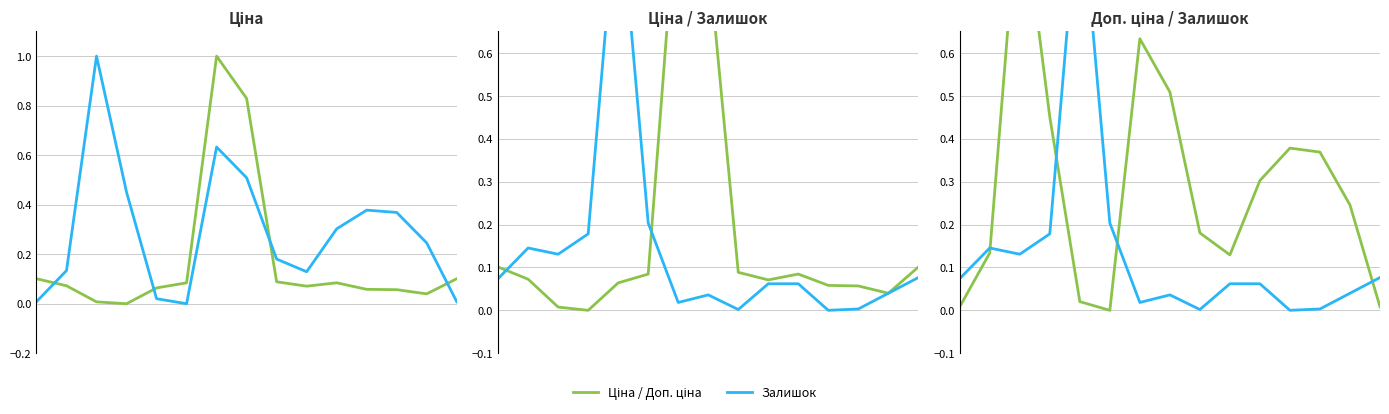

Count the number of categories in the chart.

15